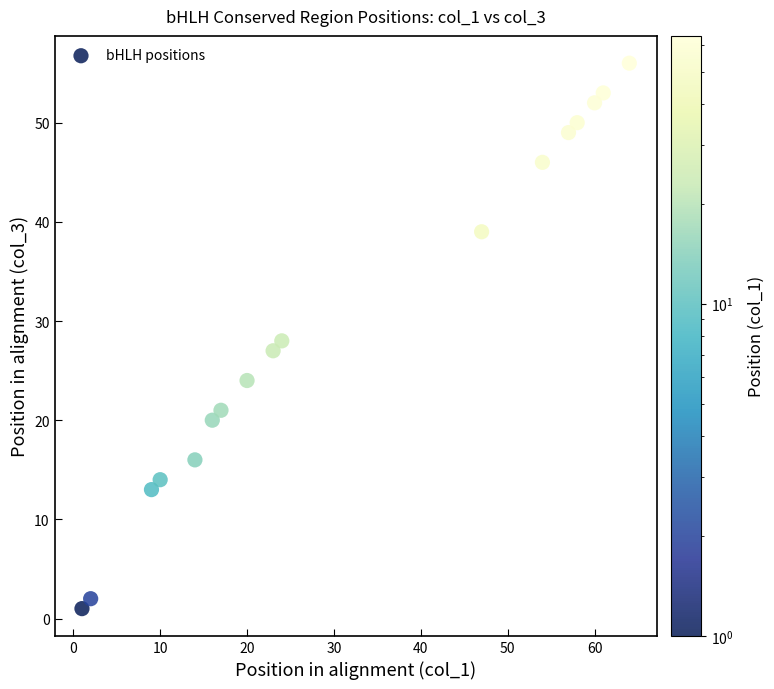

What is the range of X values (max minus min)?

63